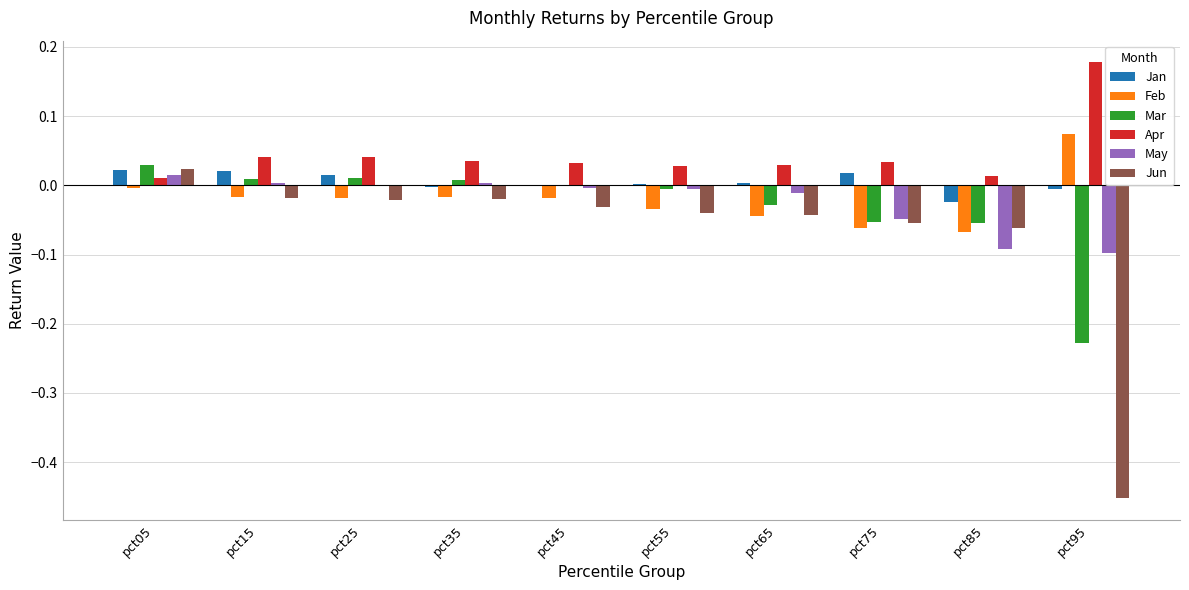

Is the value of Mar at pct95 greater than the value of Jan at pct05?

No